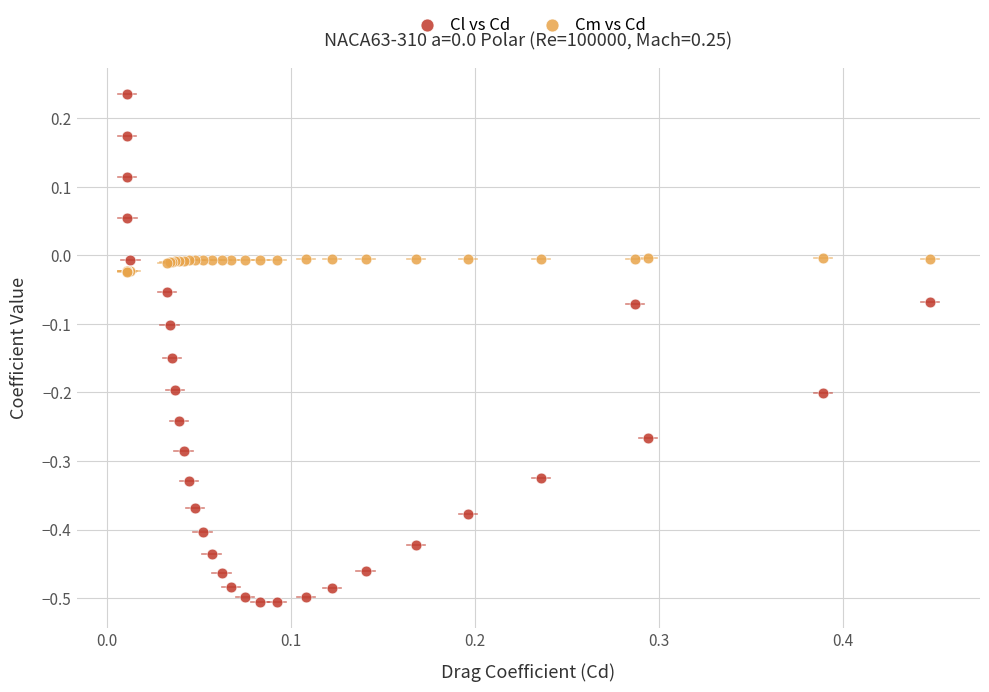

What is the X range (max minus min) for the scatter plot?

0.4